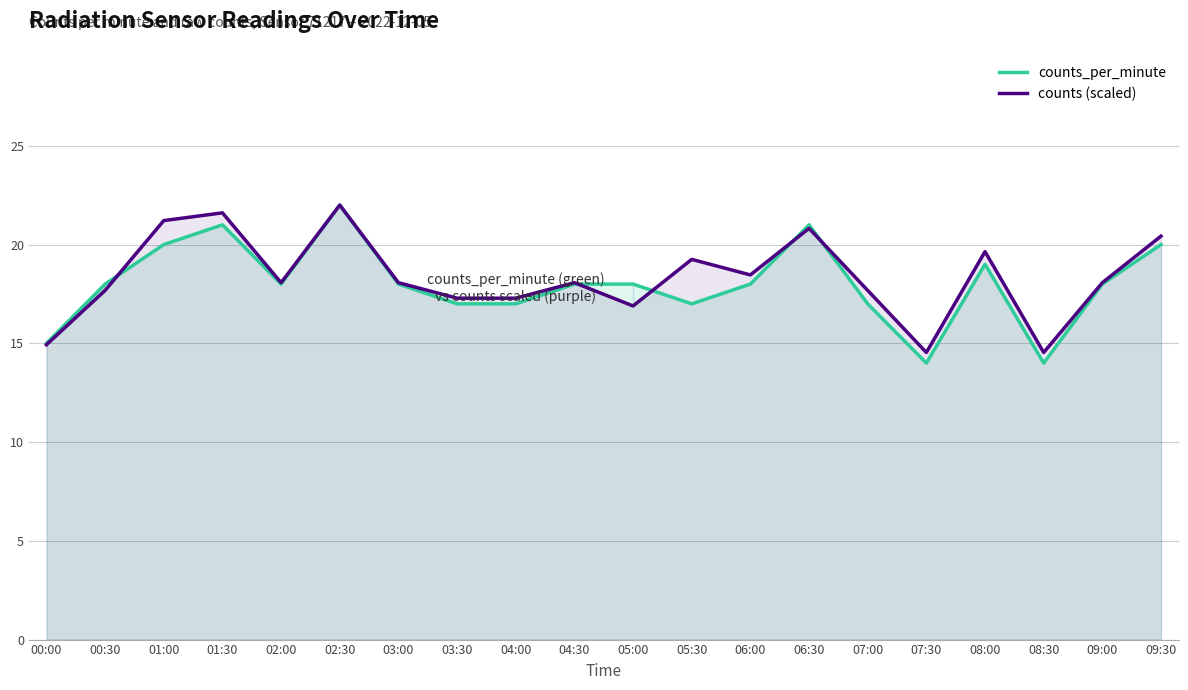

What is the sum of the counts_per_minute values at 02:30 and 06:30?

43.0